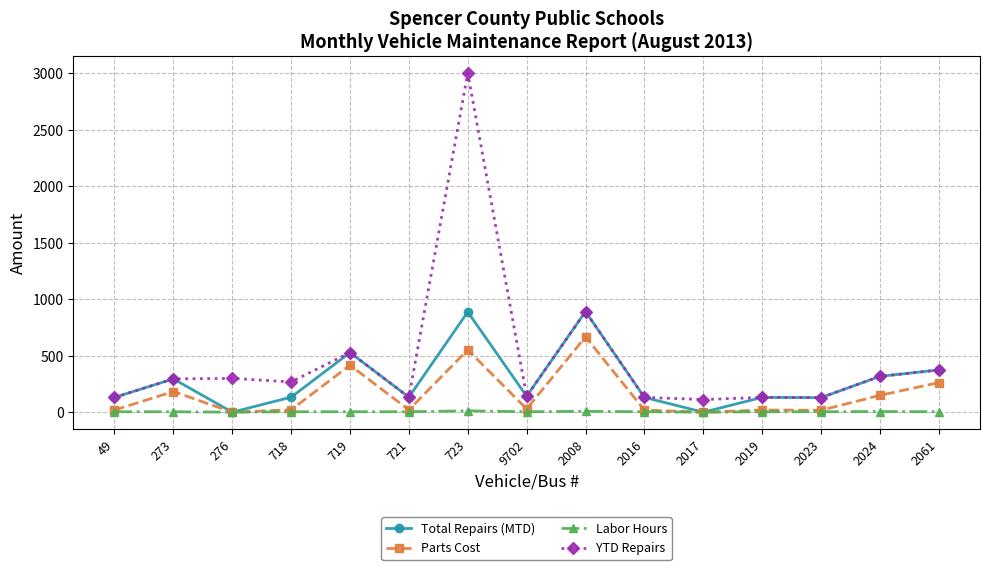

What is the maximum value for Total Repairs (MTD)?

891